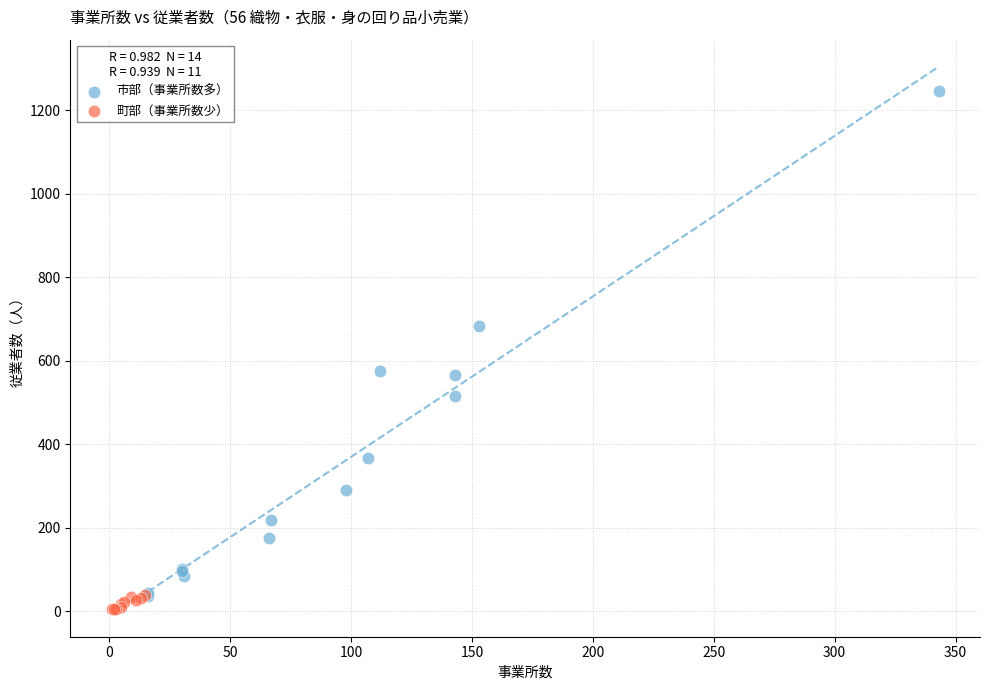

Which series has the largest Y range (max minus min)?

市部（事業所数多）